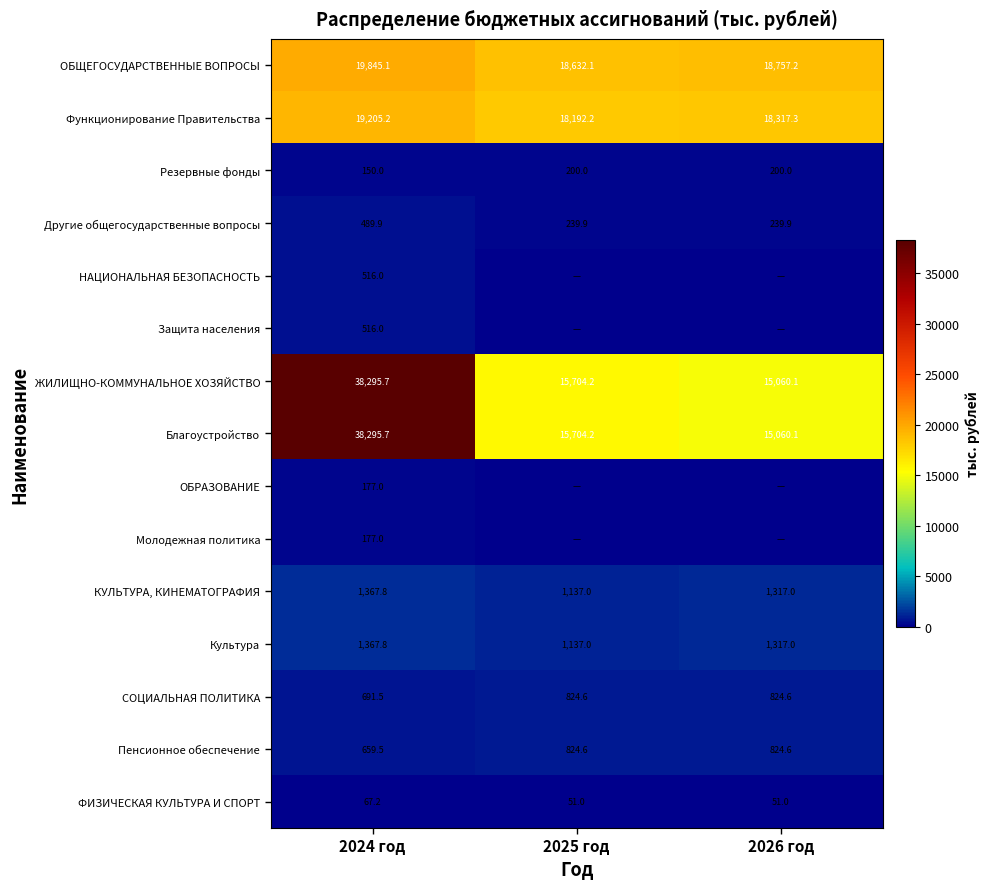

What is the sum of the Пенсионное обеспечение values at 2024 год and 2025 год?

1484.1